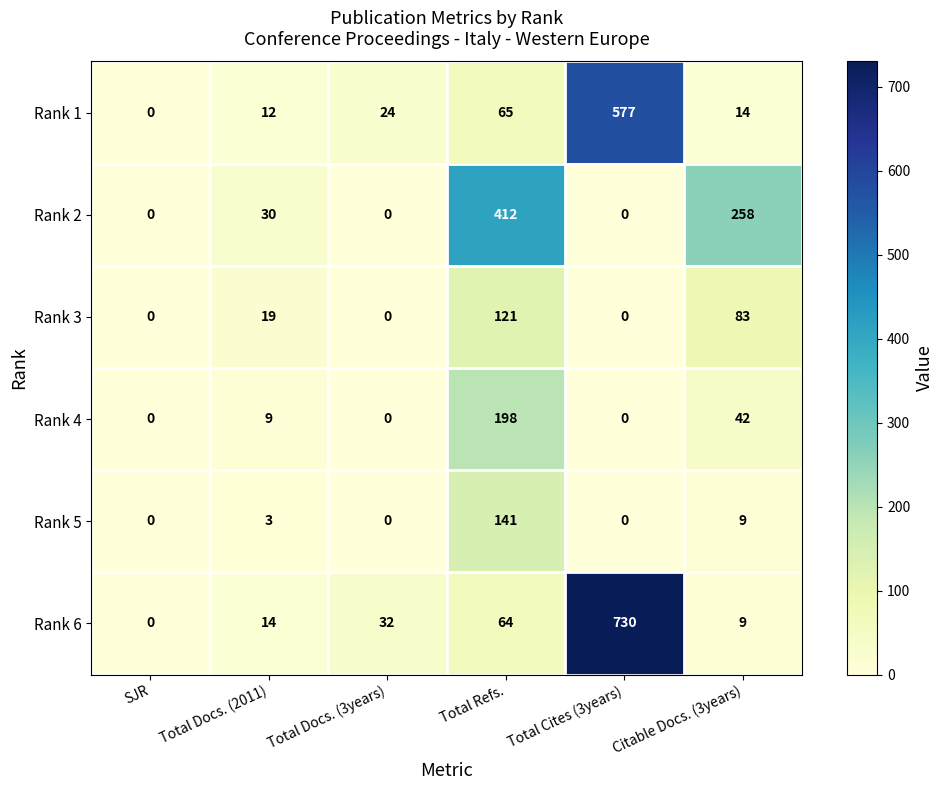

What is the difference between the highest and lowest values at Total Docs. (2011)?

27